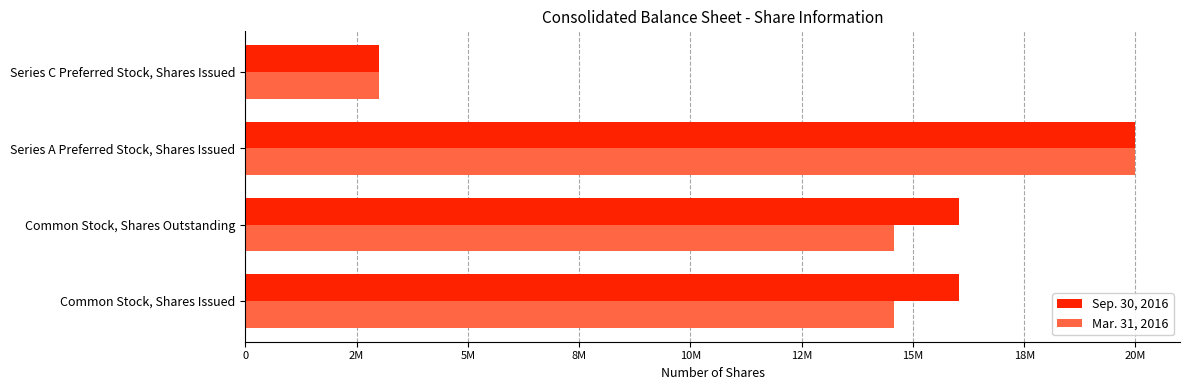

What are all the series names shown in the legend?

Sep. 30, 2016, Mar. 31, 2016